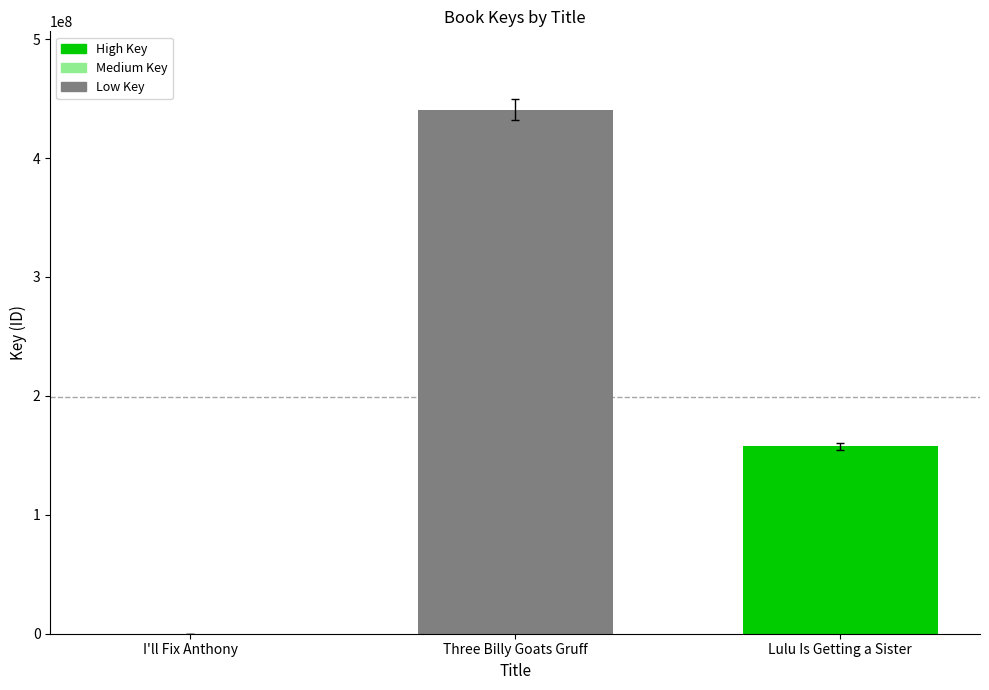

What is the smallest value displayed?

6235